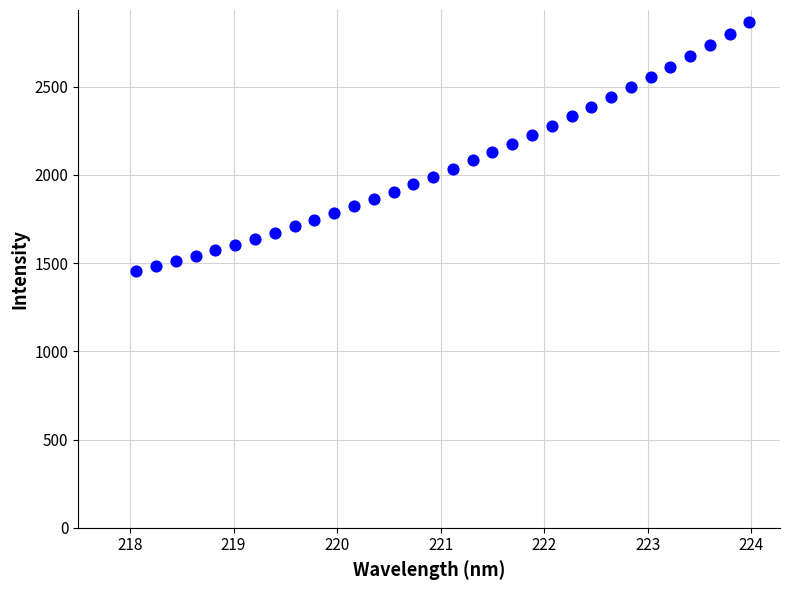

What is the range of Y values (max minus min)?

1410.0